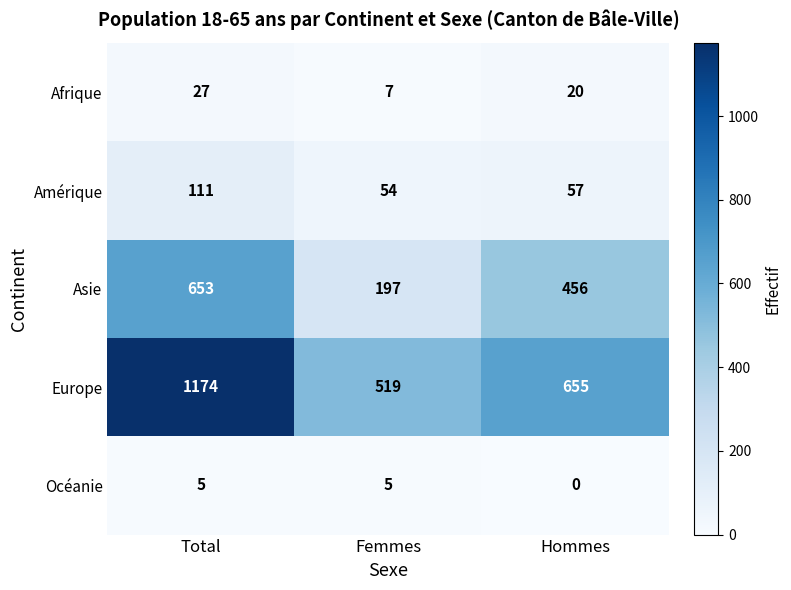

Reading right to left, what are all the values shown in this chart?

Afrique: Hommes=20	Femmes=7	Total=27
Amérique: Hommes=57	Femmes=54	Total=111
Asie: Hommes=456	Femmes=197	Total=653
Europe: Hommes=655	Femmes=519	Total=1174
Océanie: Hommes=0	Femmes=5	Total=5